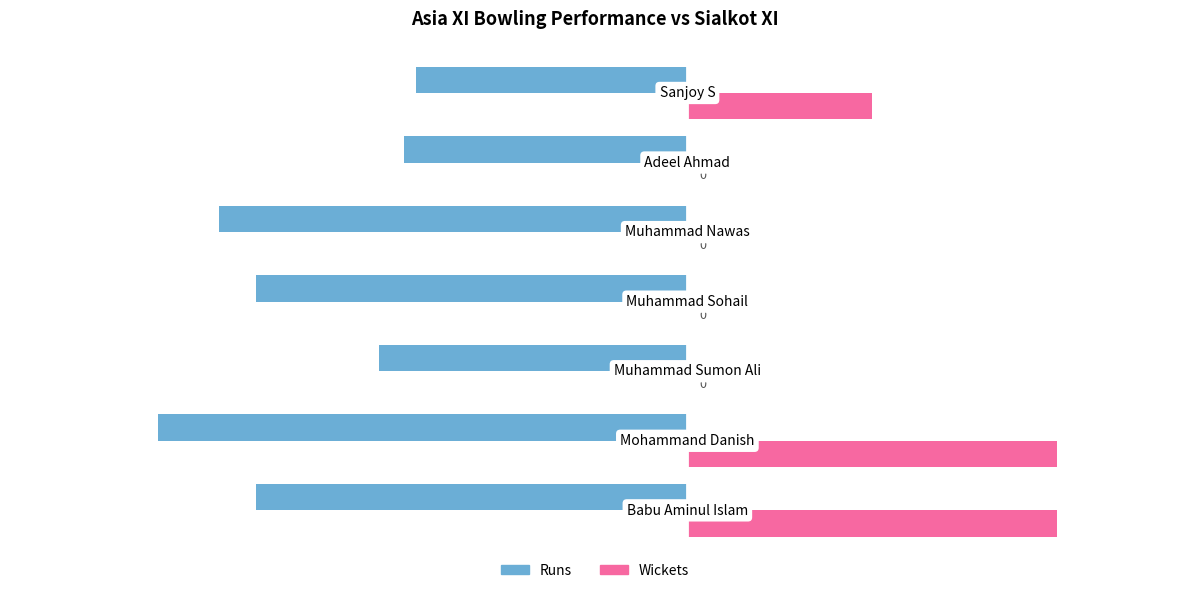

Reading left to right, extract all data points from this chart.

Runs: -35	-43	-25	-35	-38	-23	-22
Wickets: 30	30	0	0	0	0	15